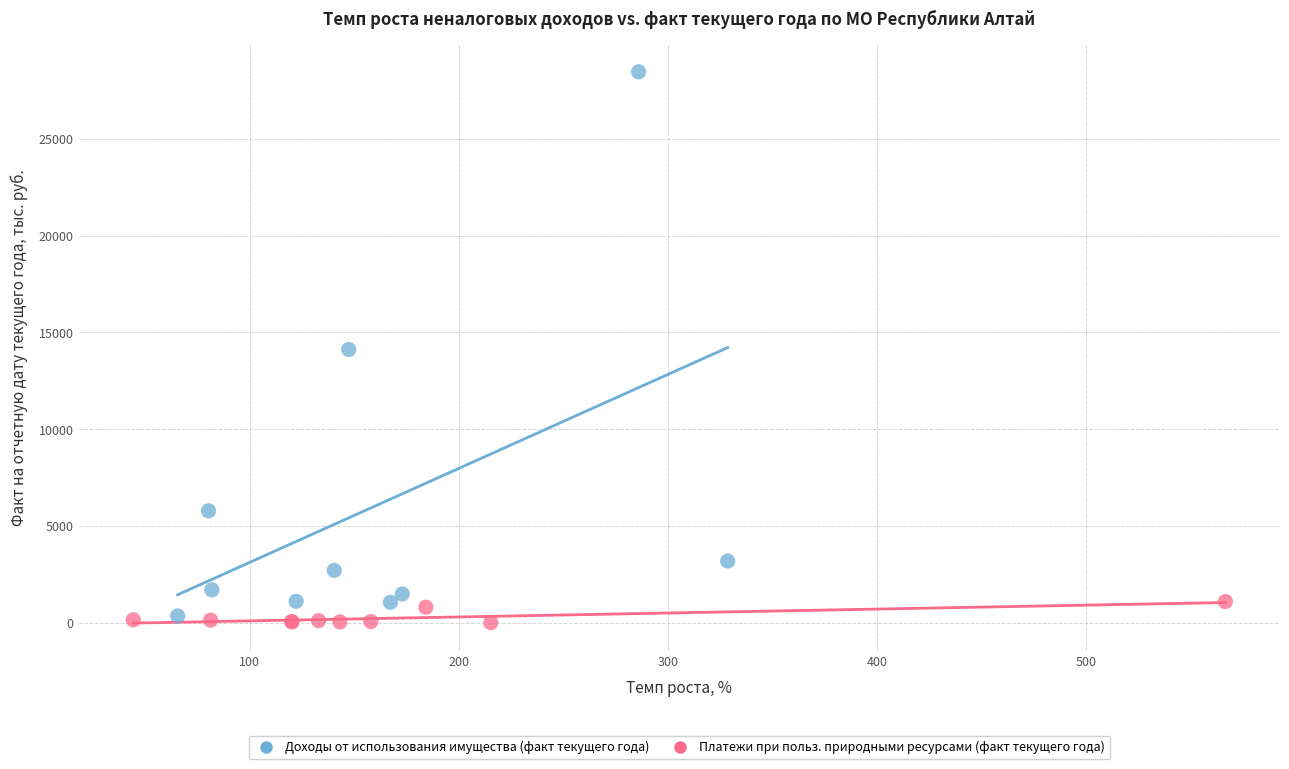

Which series reaches the maximum Y coordinate?

Доходы от использования имущества (факт текущего года)